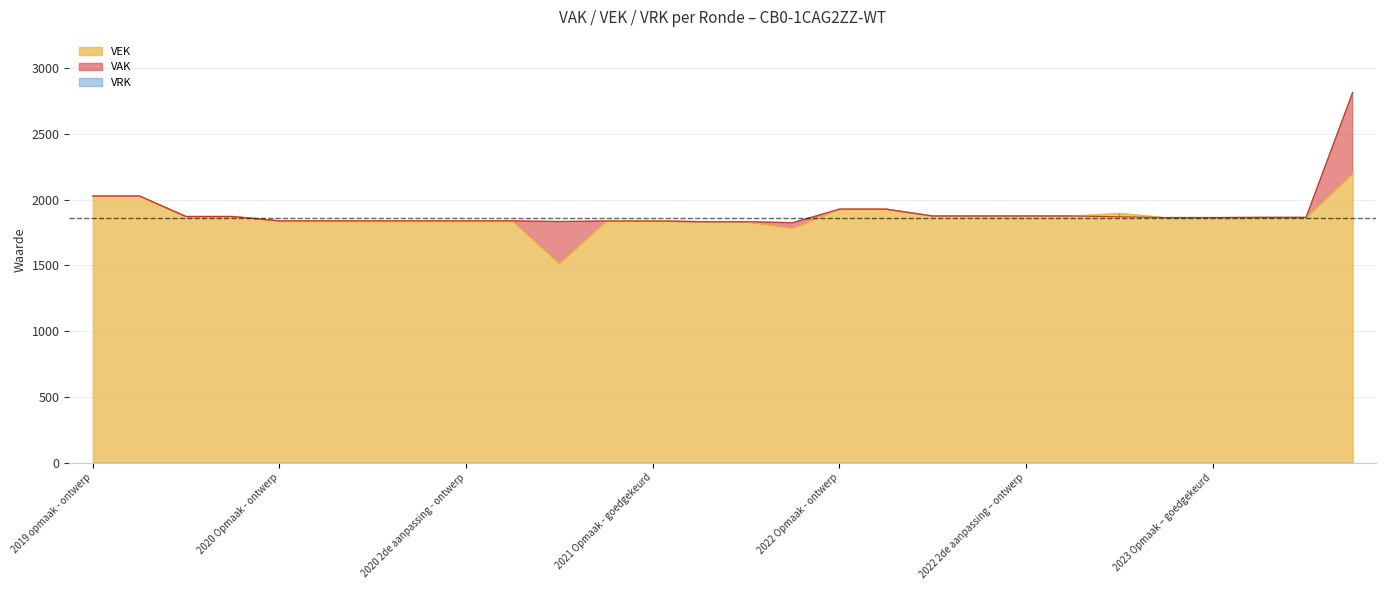

Between 2019 opmaak - goedgekeurd and 2019 opmaak - ontwerp, which is larger?

2019 opmaak - goedgekeurd